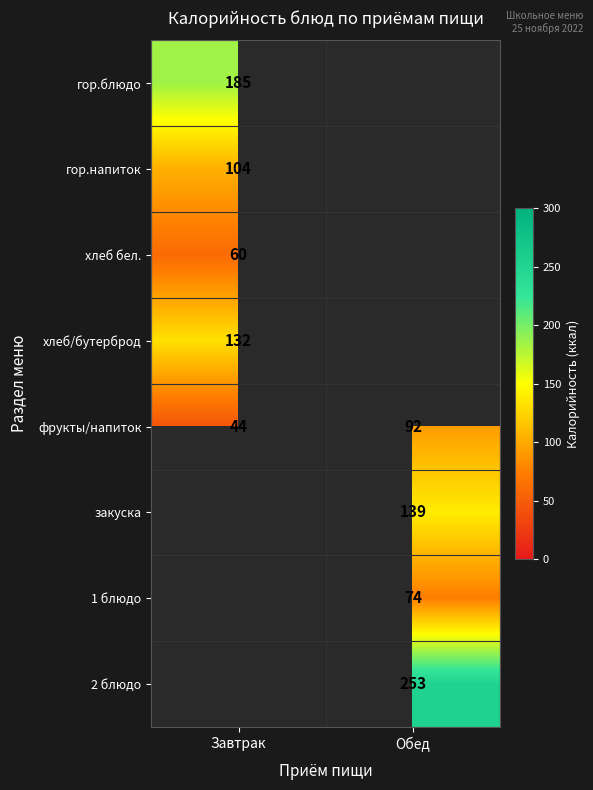

List the labels in order of фрукты/напиток value, largest first.

Обед, Завтрак